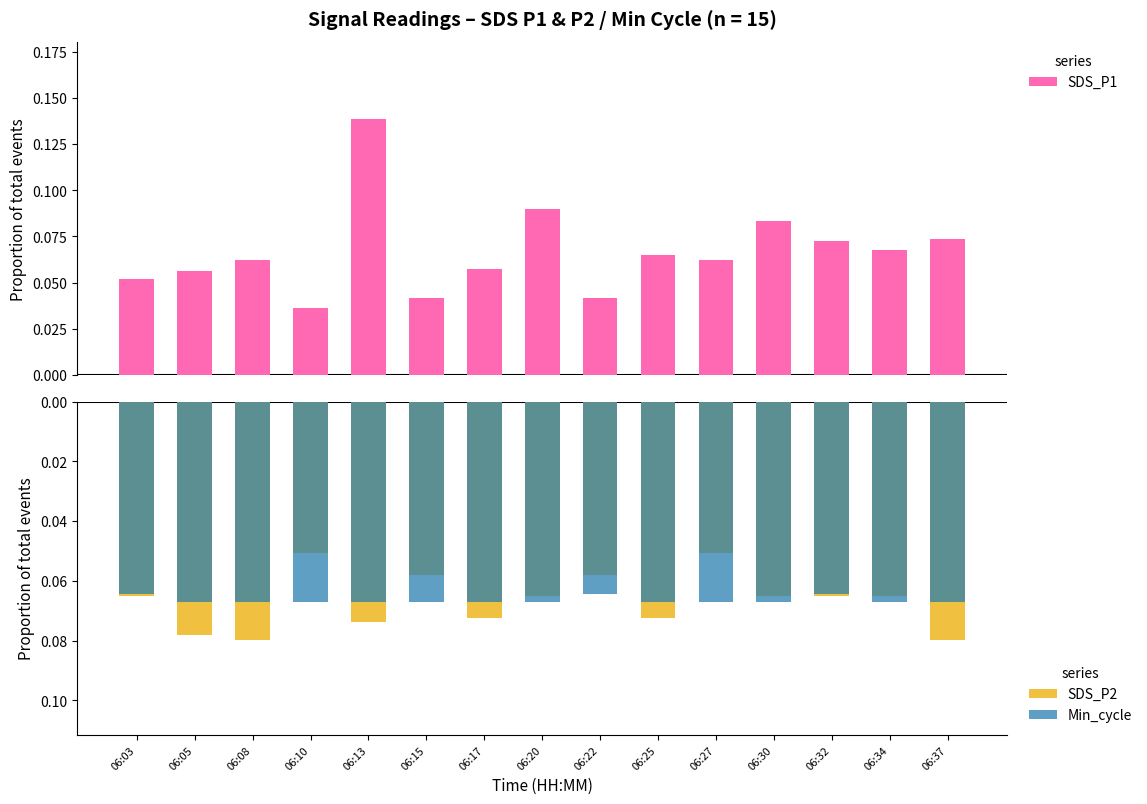

What is the total value across all series at 06:17?

-0.1